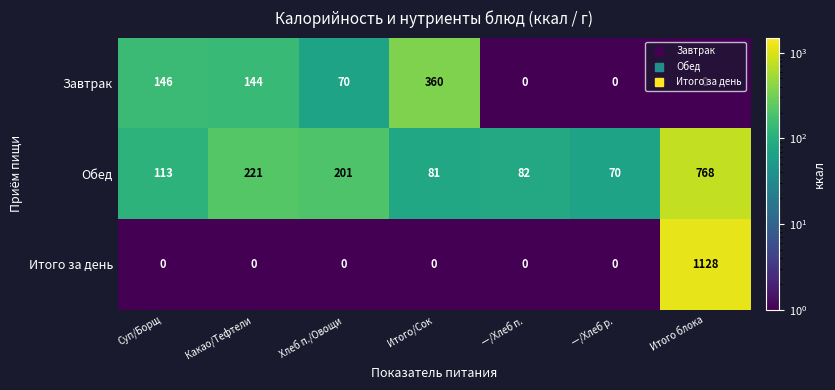

Rank the series at Какао/Тефтели from lowest to highest value.

Итого за день, Завтрак, Обед